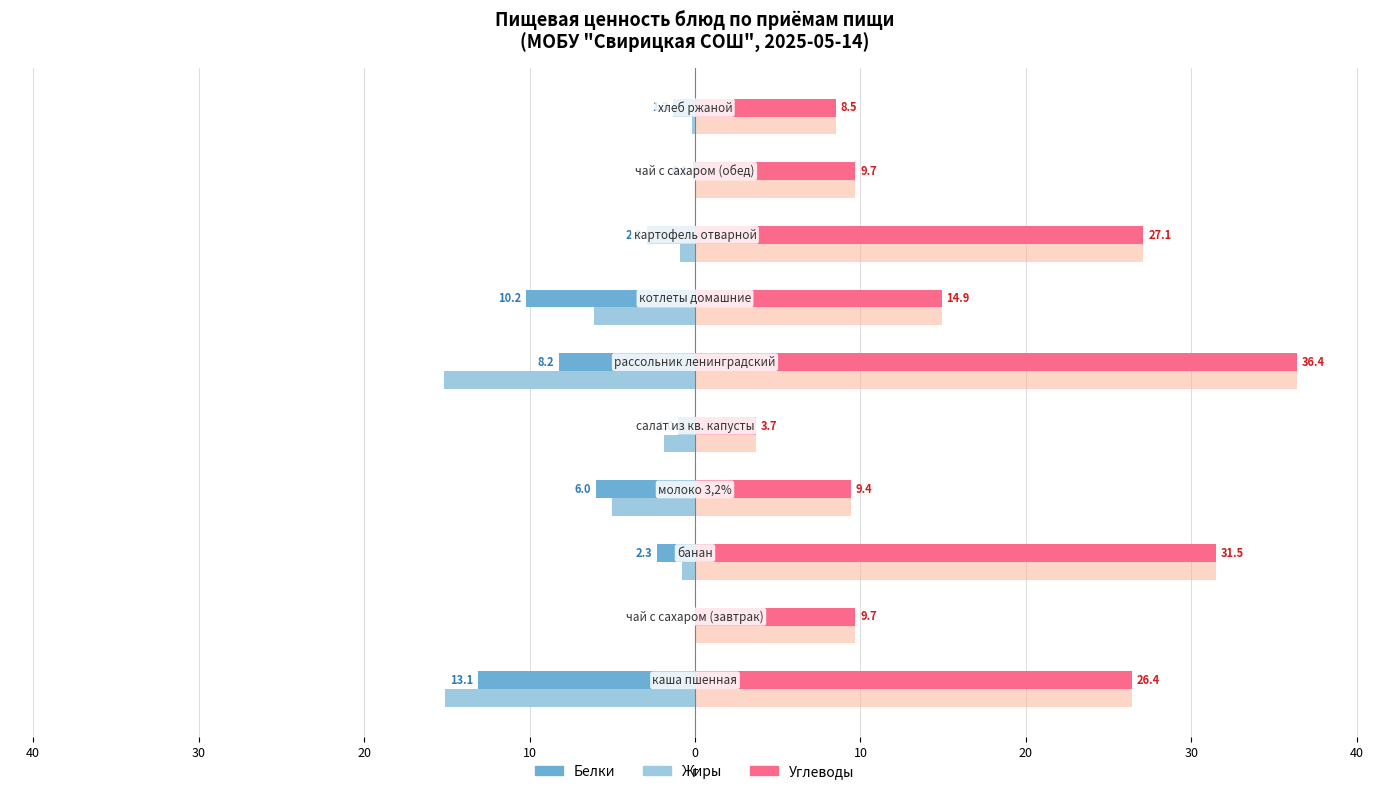

Is it true that Белки equals -6.0 at 40?

False